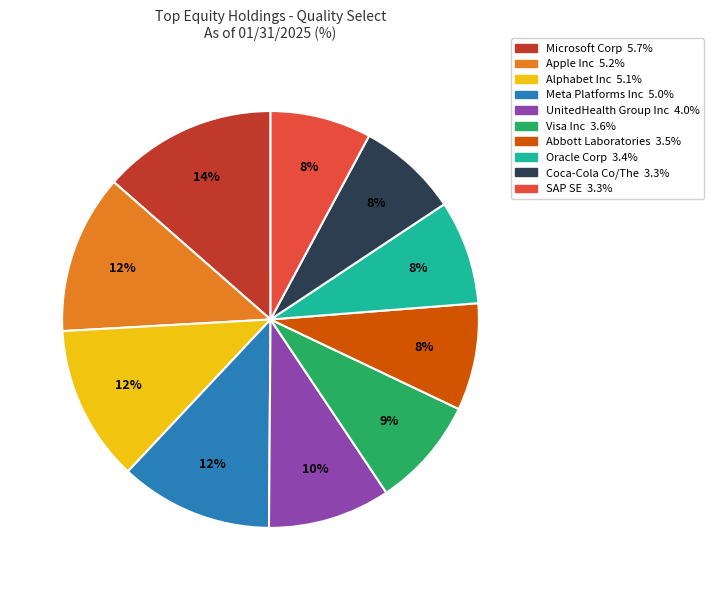

How many slices are in this pie chart?

10